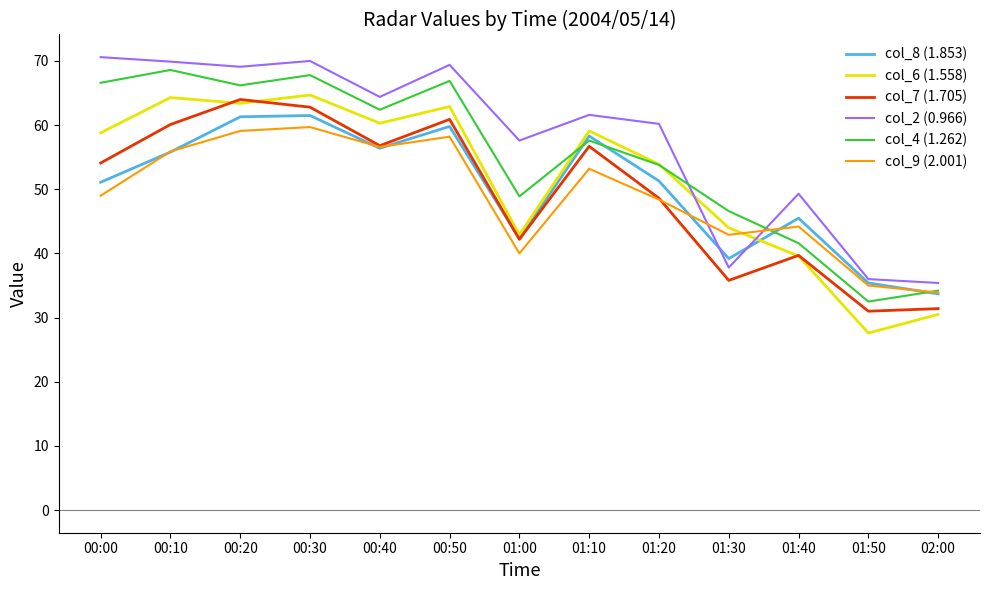

What is the difference between the highest and lowest values at 01:30?

10.8